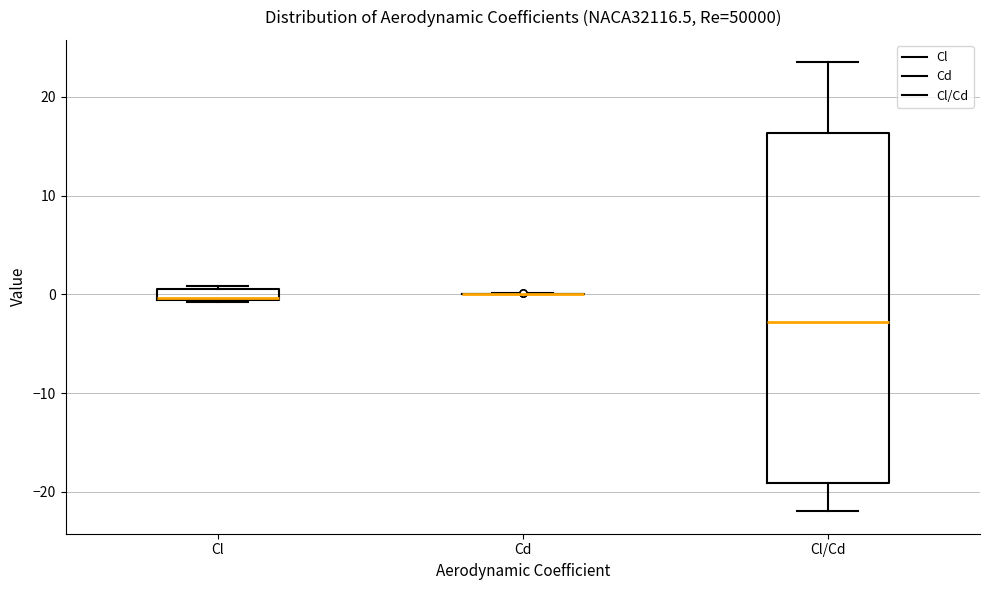

Where is the upper edge of the box for Cl on the y-axis? The values are not printed on the chart, so give them approximately, as read against the axis.

1